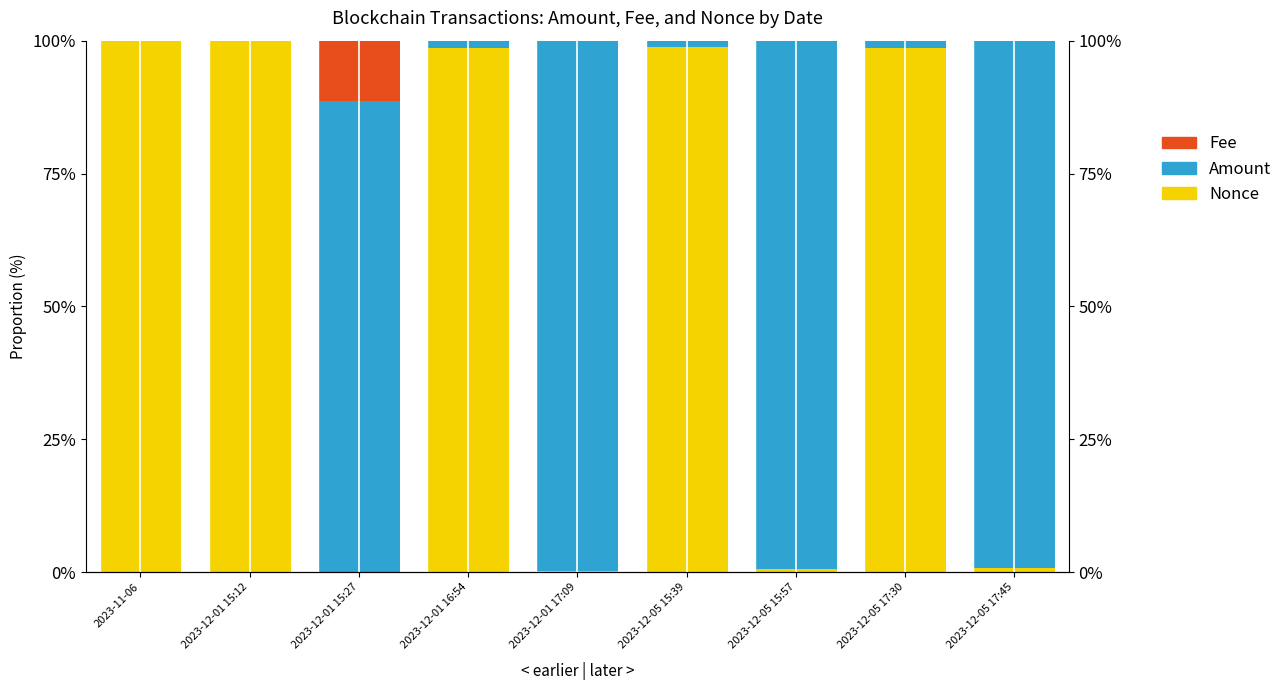

At which category is the sum across all series the highest?

2023-12-01 17:09